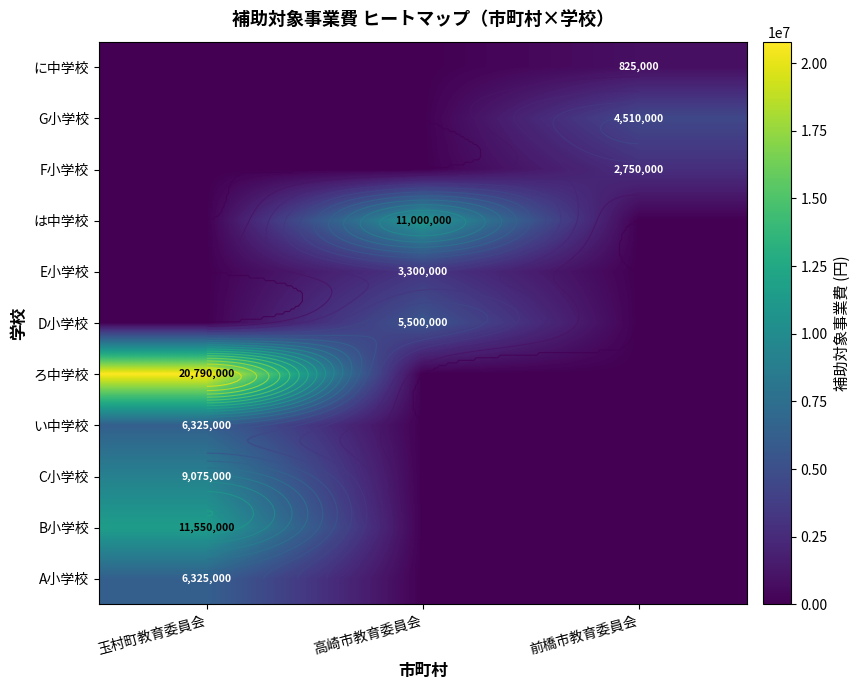

True or false: D小学校 has a value of -2318909 at 玉村町教育委員会.

False